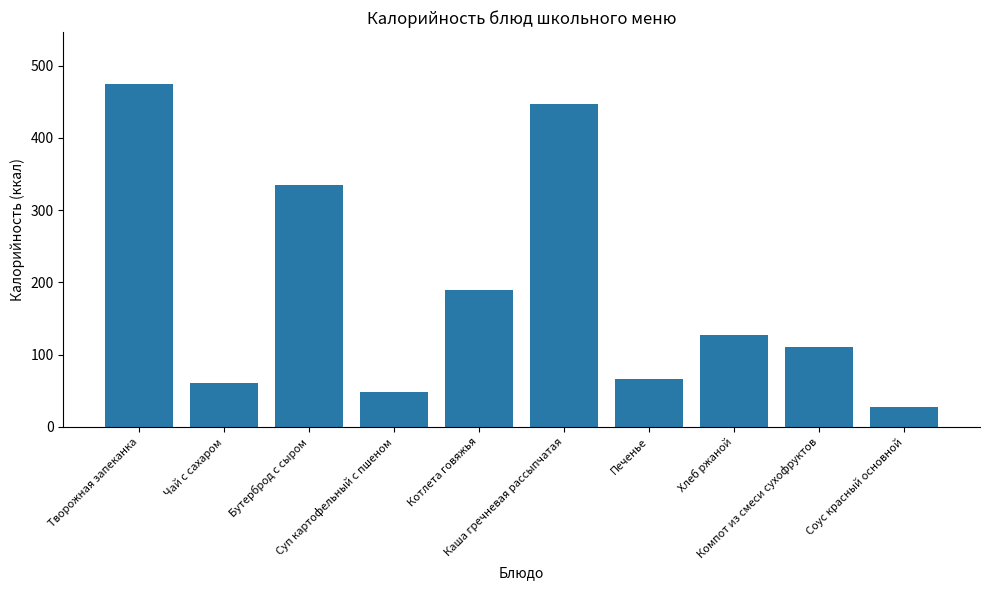

What is the greatest value displayed?

475.3